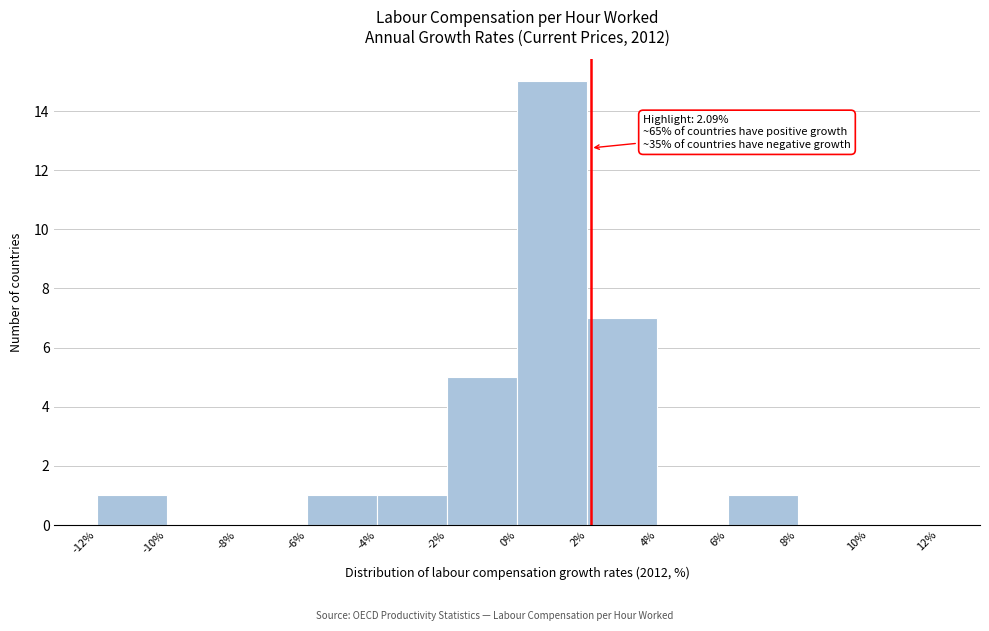

Which range on the x-axis has the tallest bar?

0% to 2%